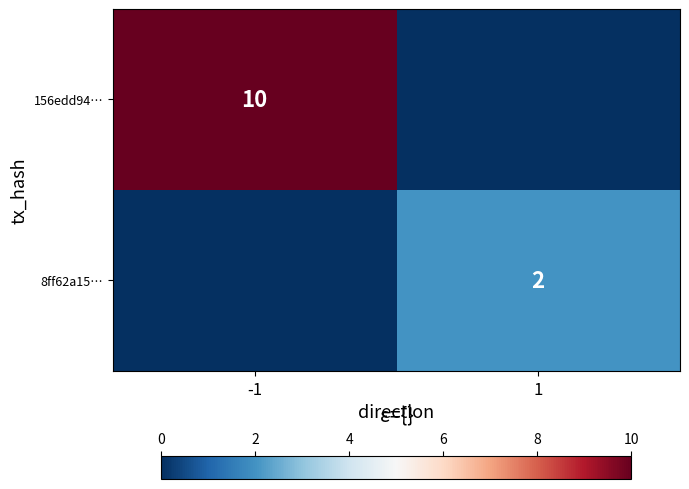

True or false: 156edd94… has a value of 3 at -1.

False